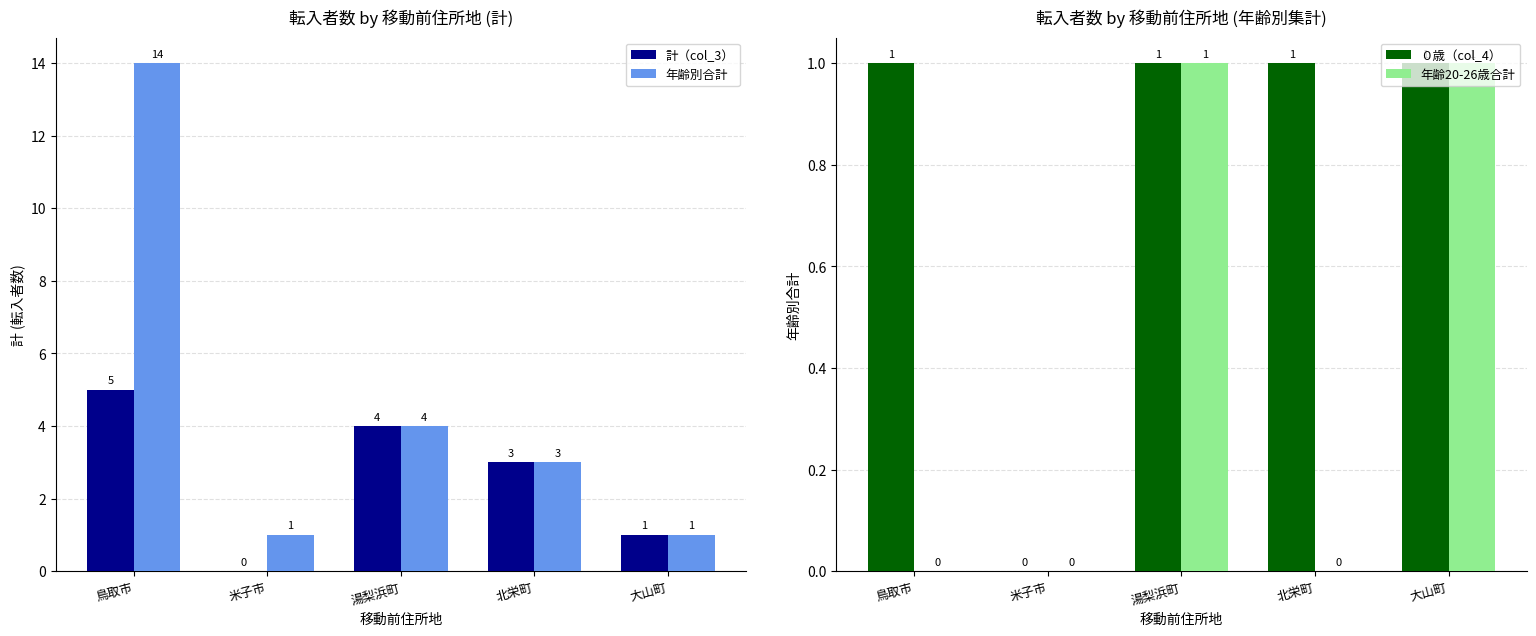

How many groups of bars are there?

5